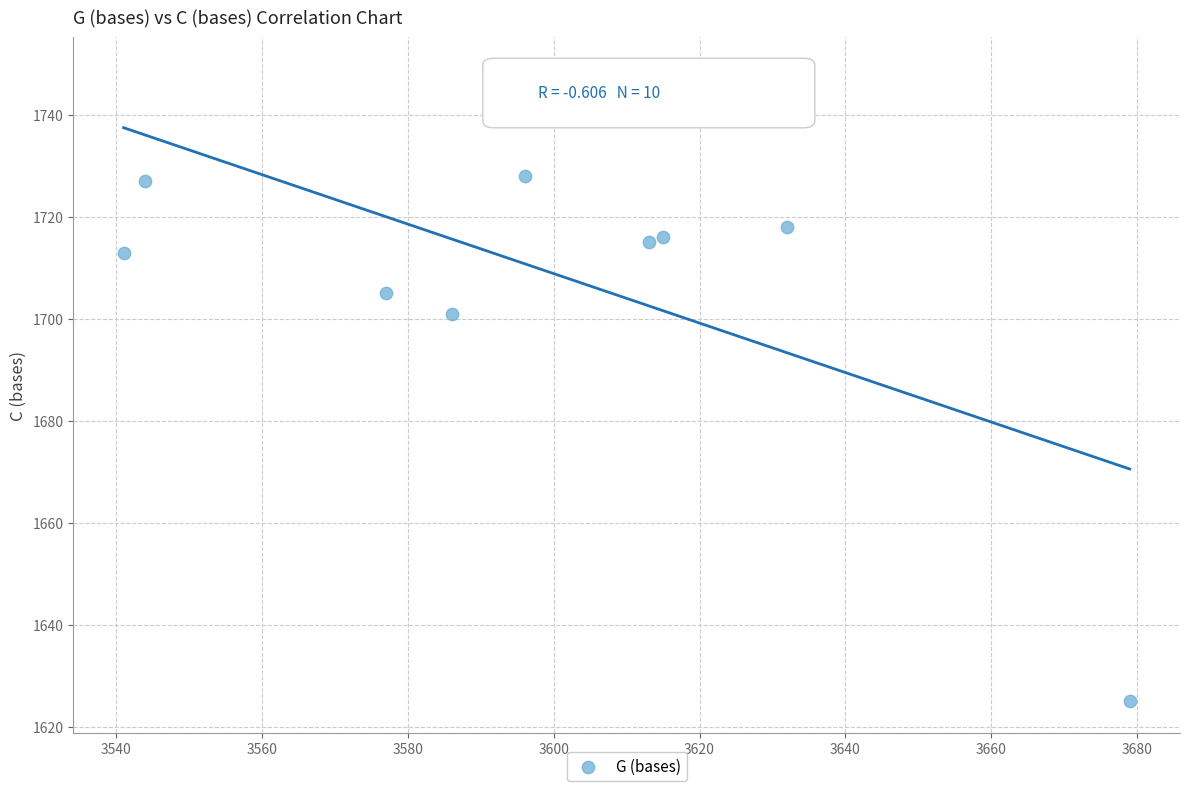

What Y value in the scatter plot is closest to 1687?

1701